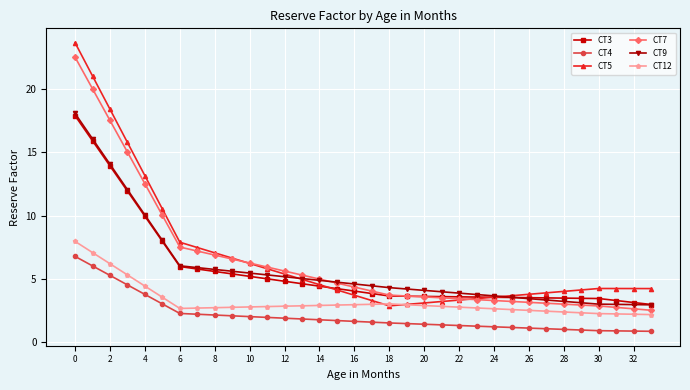

What is the difference between the maximum and minimum values in the CT4 series?

5.9